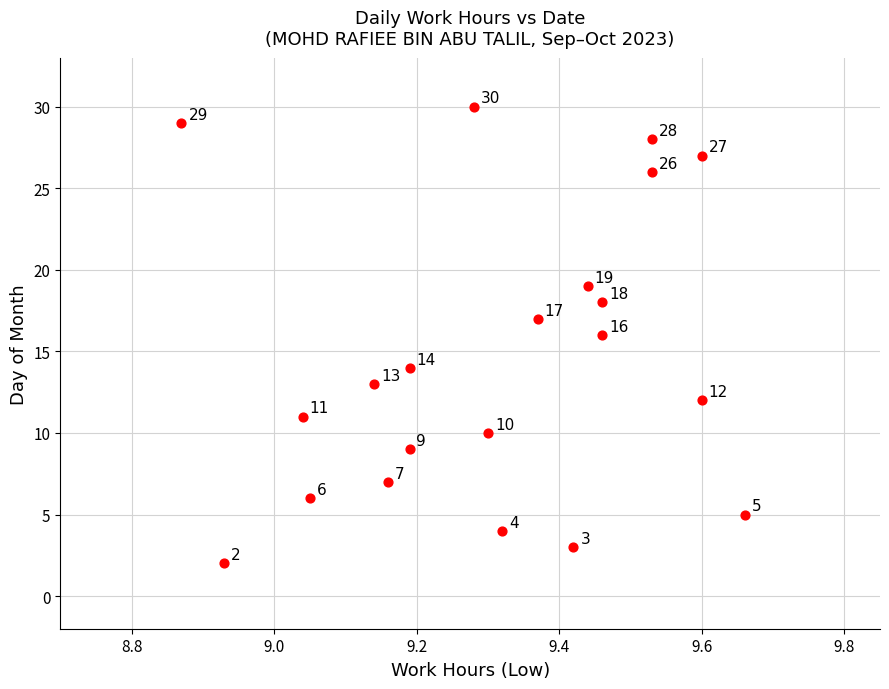

What Y value in the scatter plot is closest to 16?

16